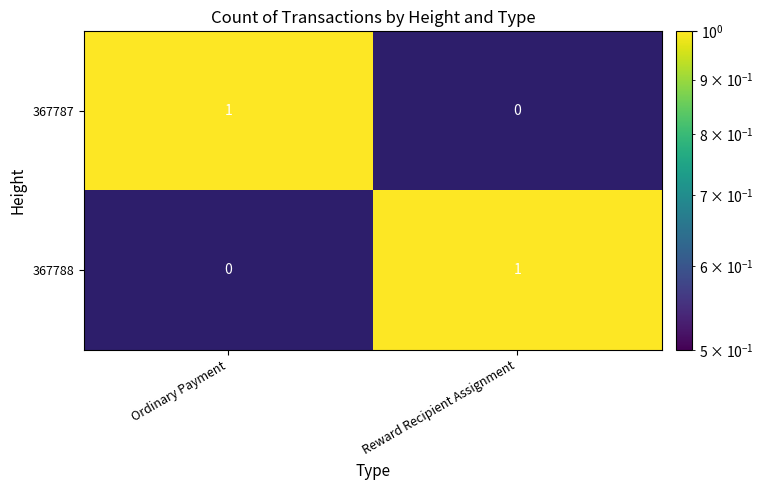

What is the maximum value shown in the chart?

1